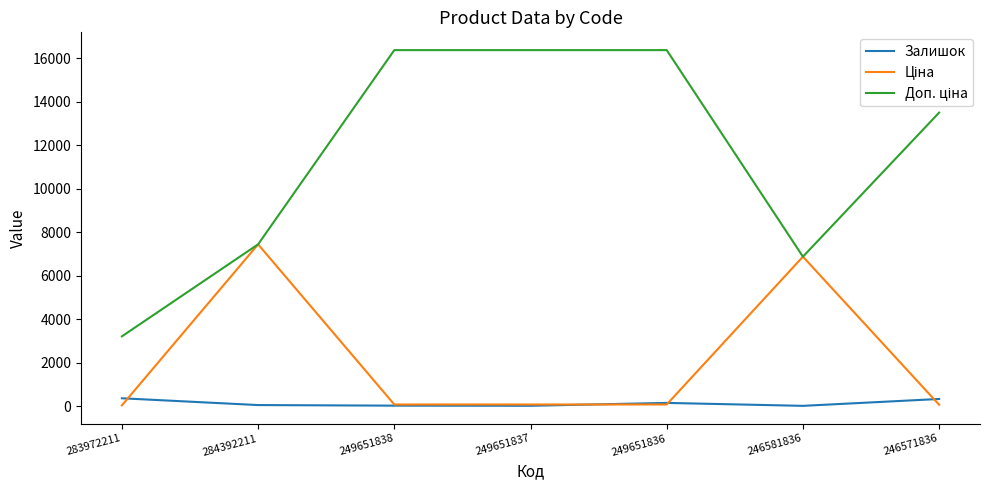

What is the greatest value displayed?

16366.5